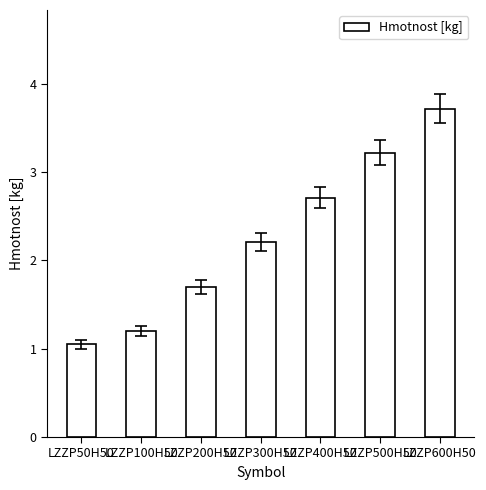

What is the difference between the second highest and second lowest values?

2.0